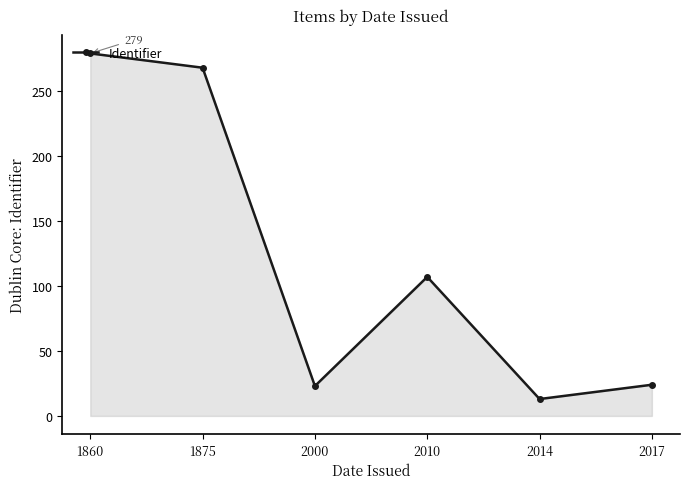

Read the value at 2010.

107